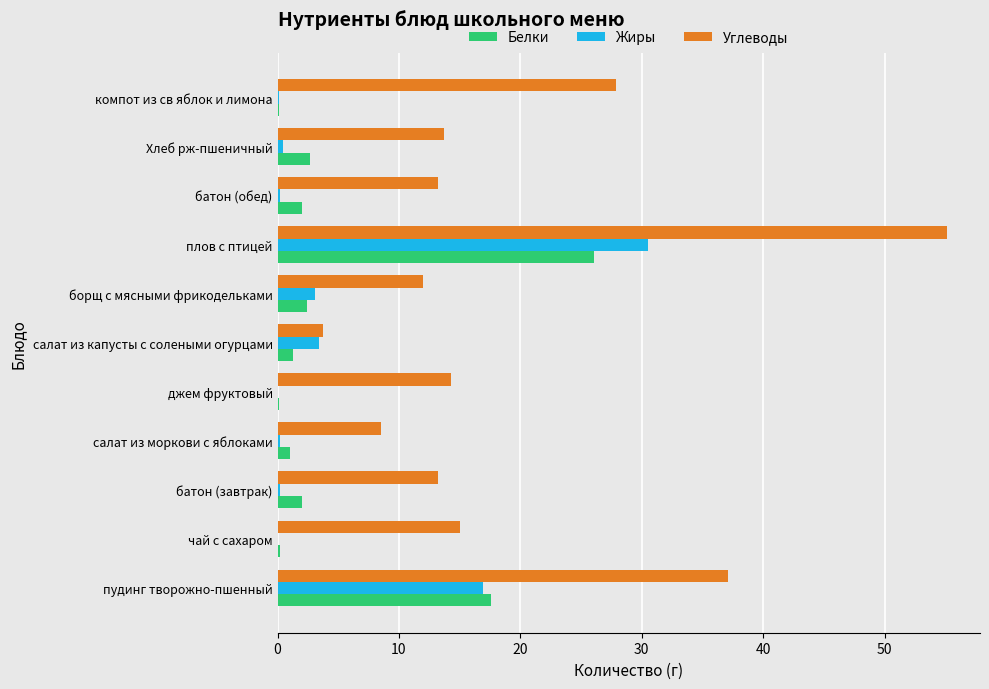

What is the maximum value for Белки?

26.1